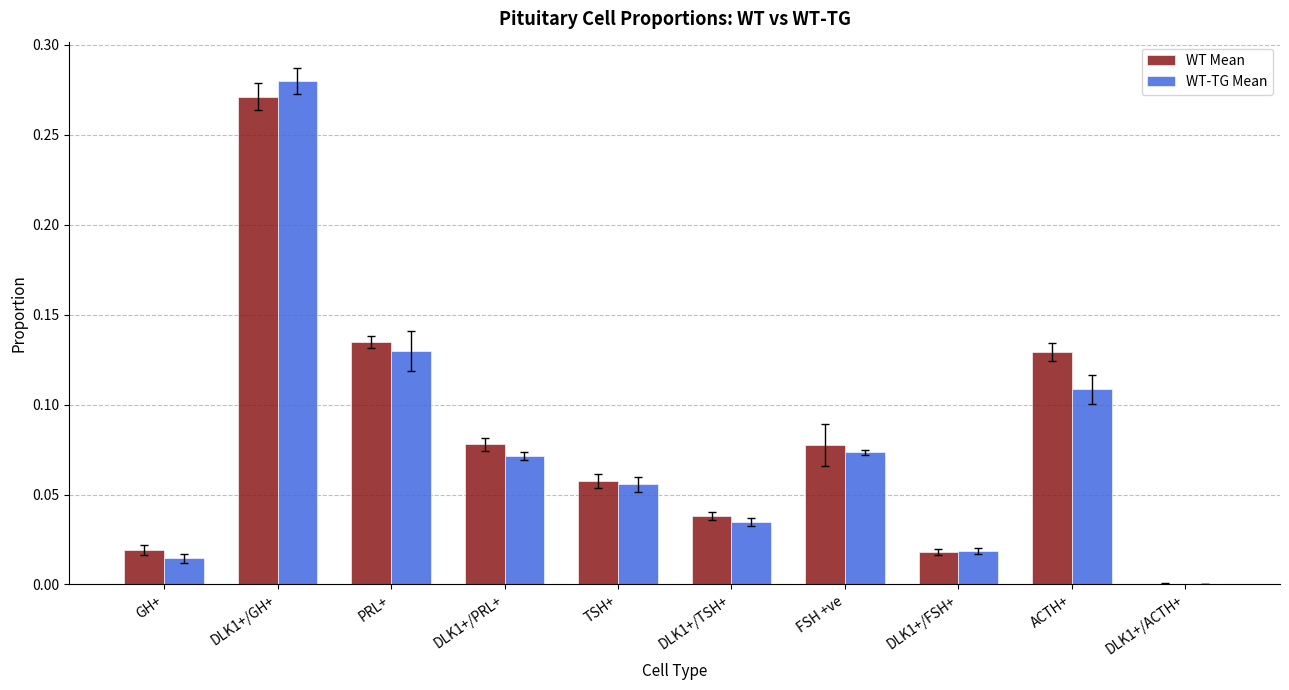

At which category does the chart reach its peak across all series?

DLK1+/GH+